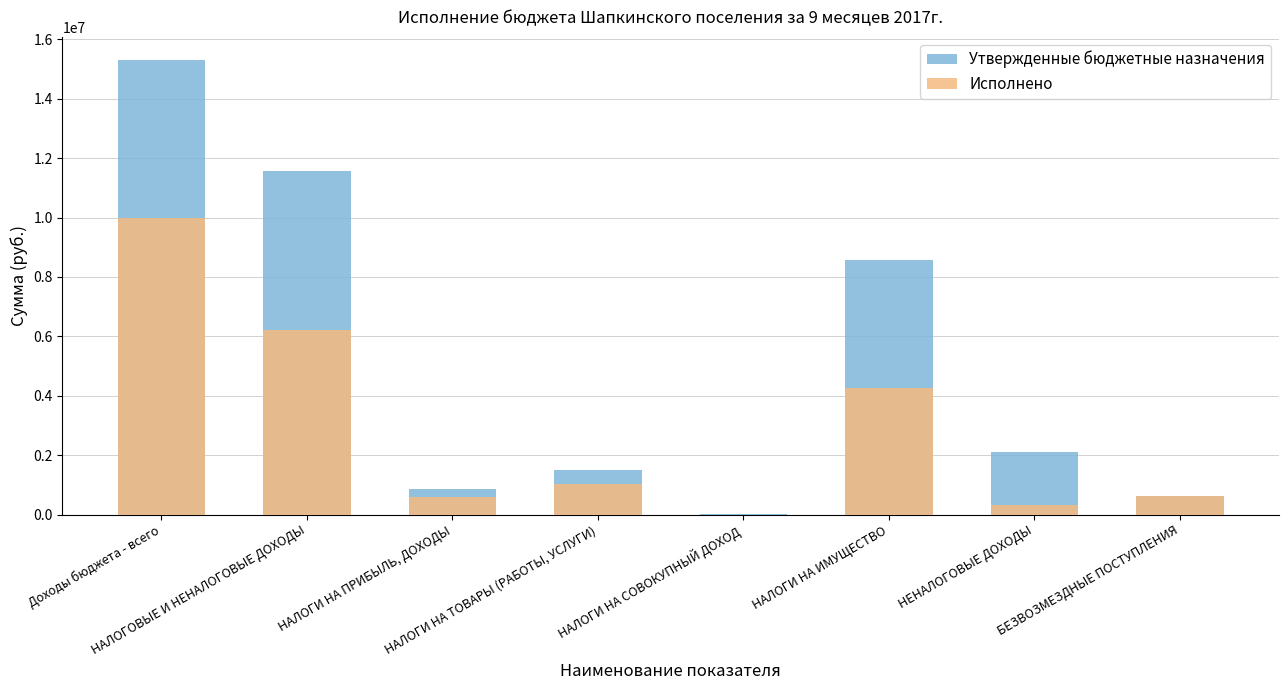

What is the label of the 4th bar from the left?

НАЛОГИ НА ТОВАРЫ (РАБОТЫ, УСЛУГИ)